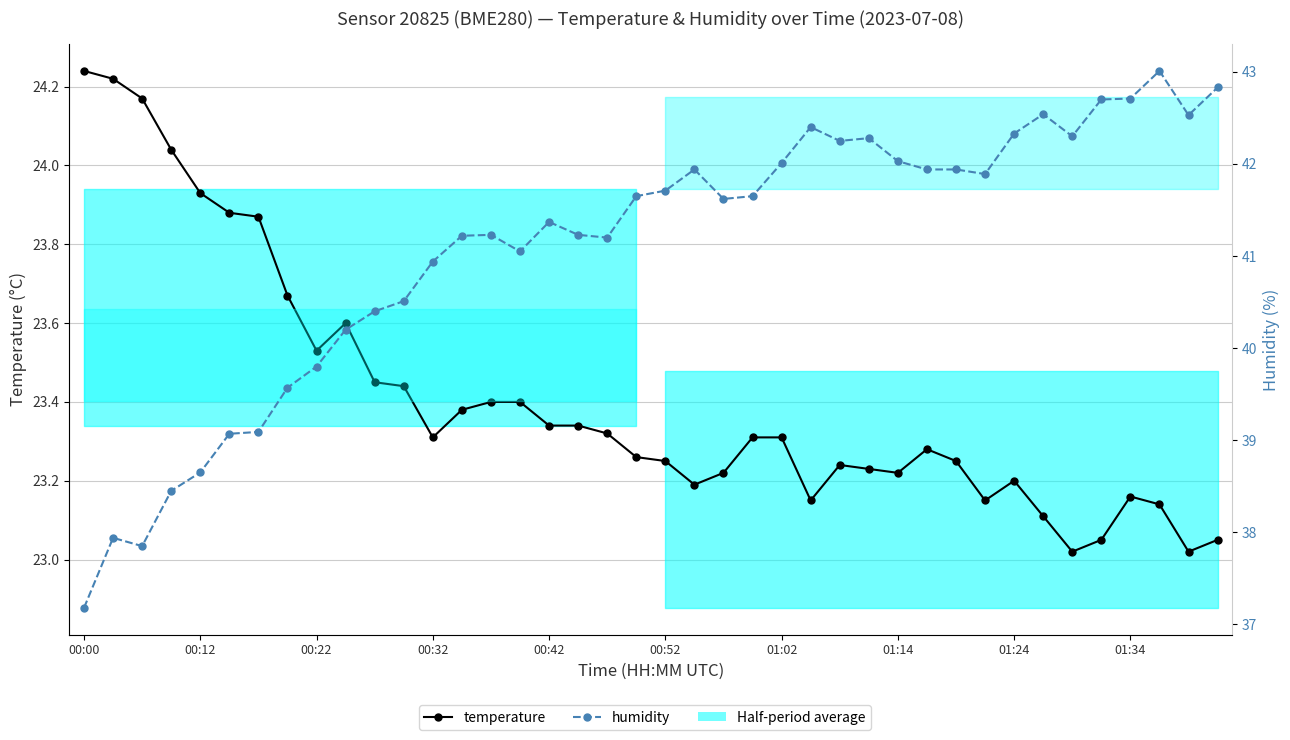

How many interior local valleys does the temperature series have?

8